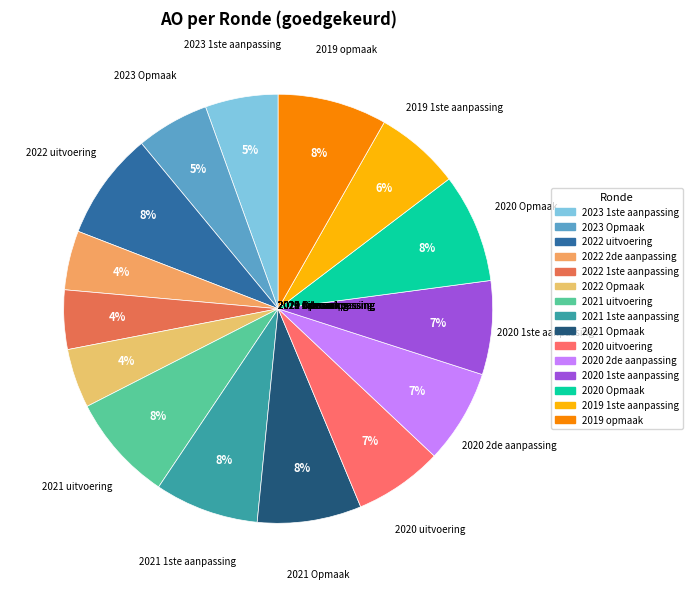

How many slices are in this pie chart?

15